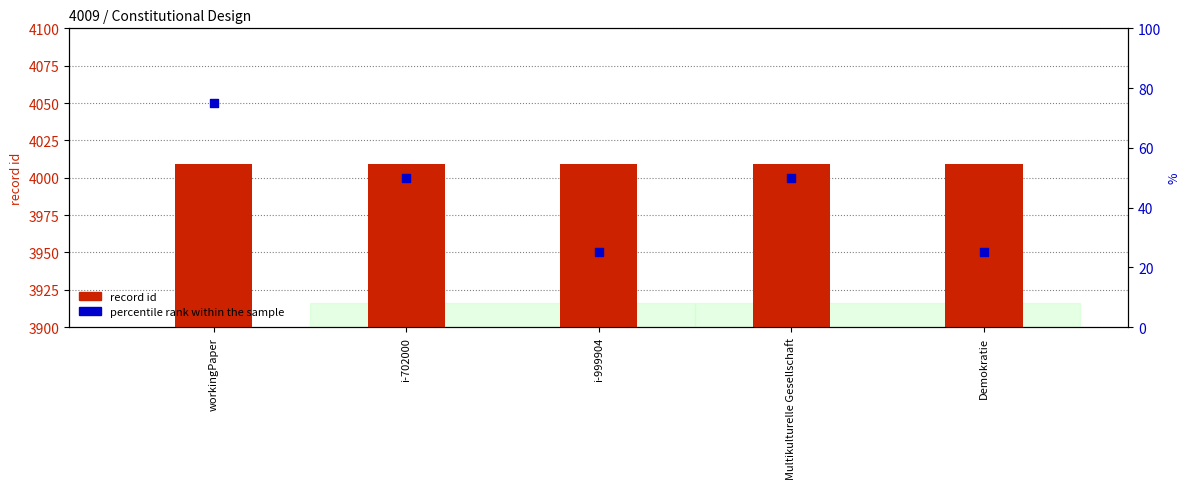

What are all the series names shown in the legend?

record id, percentile rank within the sample